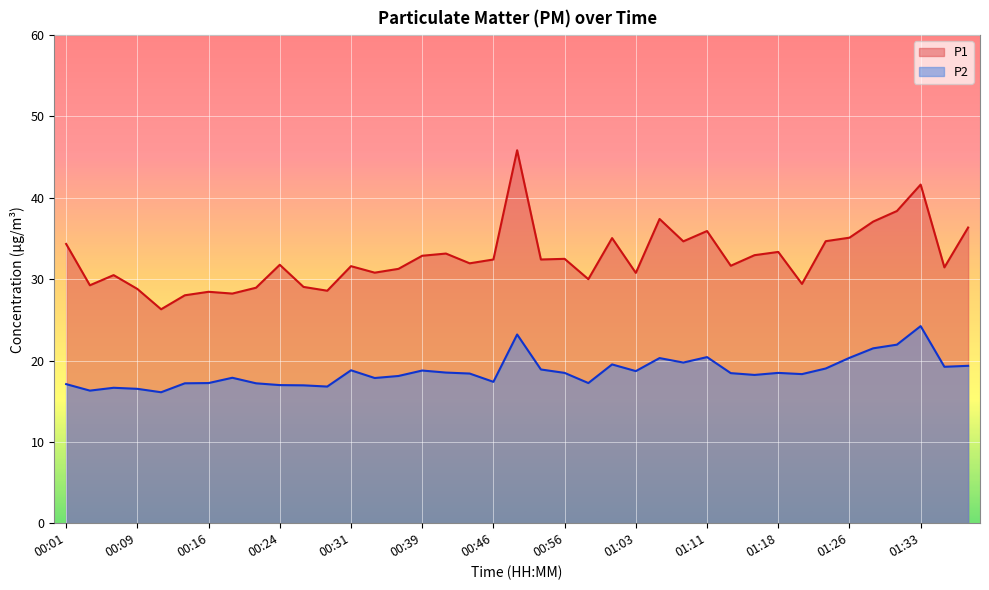

What is the difference between the second highest and second lowest values in the P1 series?

13.6